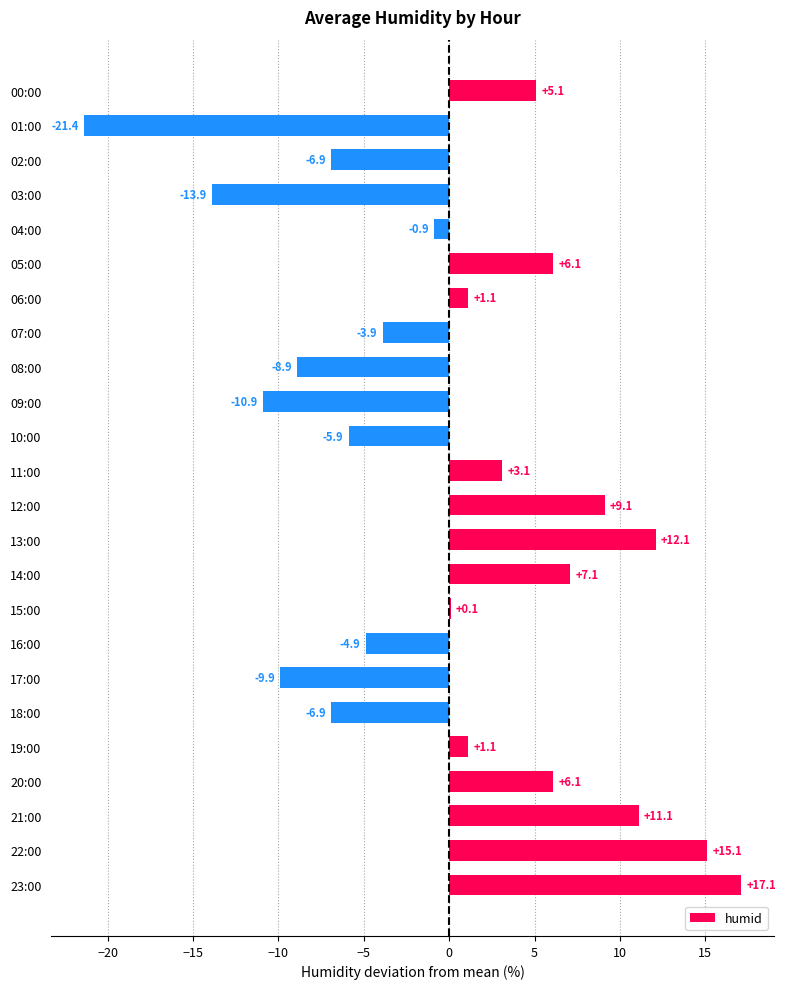

At which label is the value closest to -2?

04:00